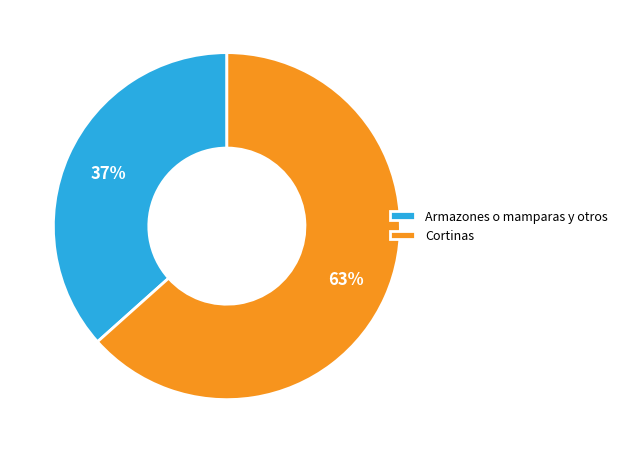

Which slice is the largest?

Cortinas